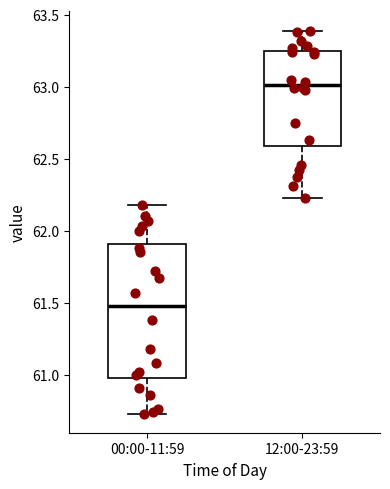

Comparing the boxes themselves (not the whiskers), which one is the tallest?

00:00-11:59